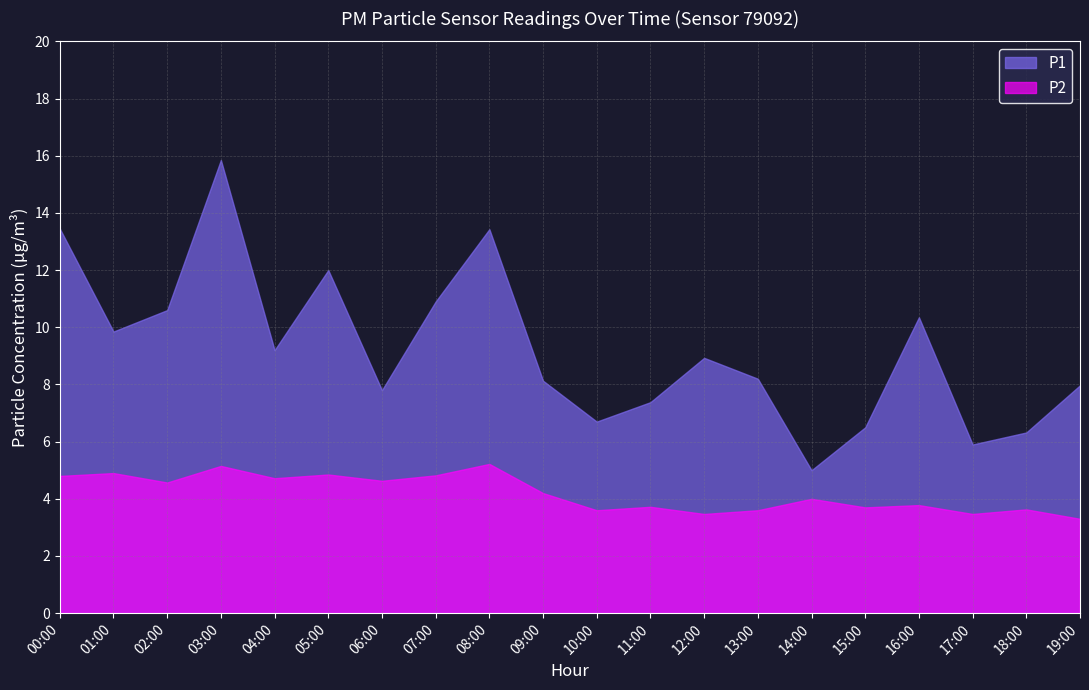

True or false: P2 and P1 intersect in this chart.

False